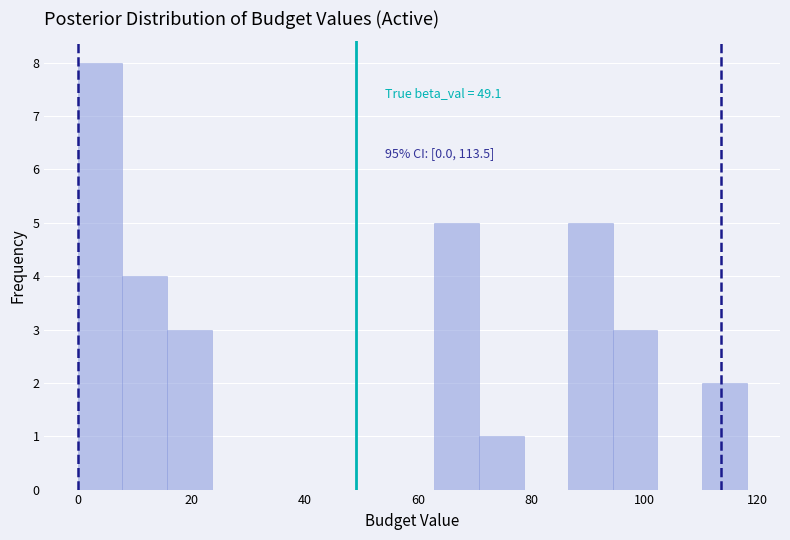

Around what value on the x-axis is the tallest bar? Give the approximate position of its centre, as read against the axis.

4